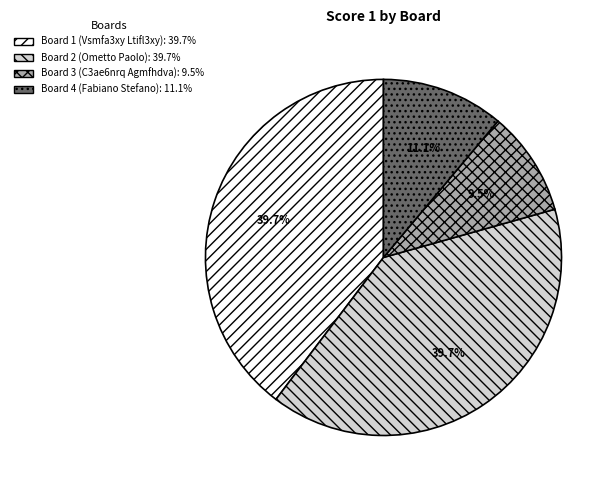

Does any single category account for the majority?

No